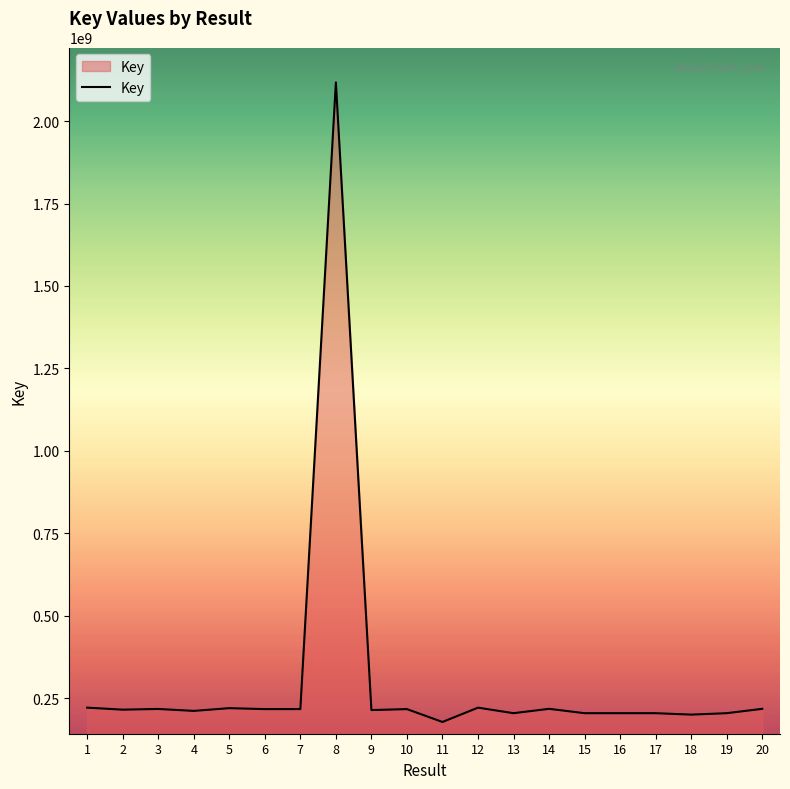

The value at 7 is 217174438. True or false?

True